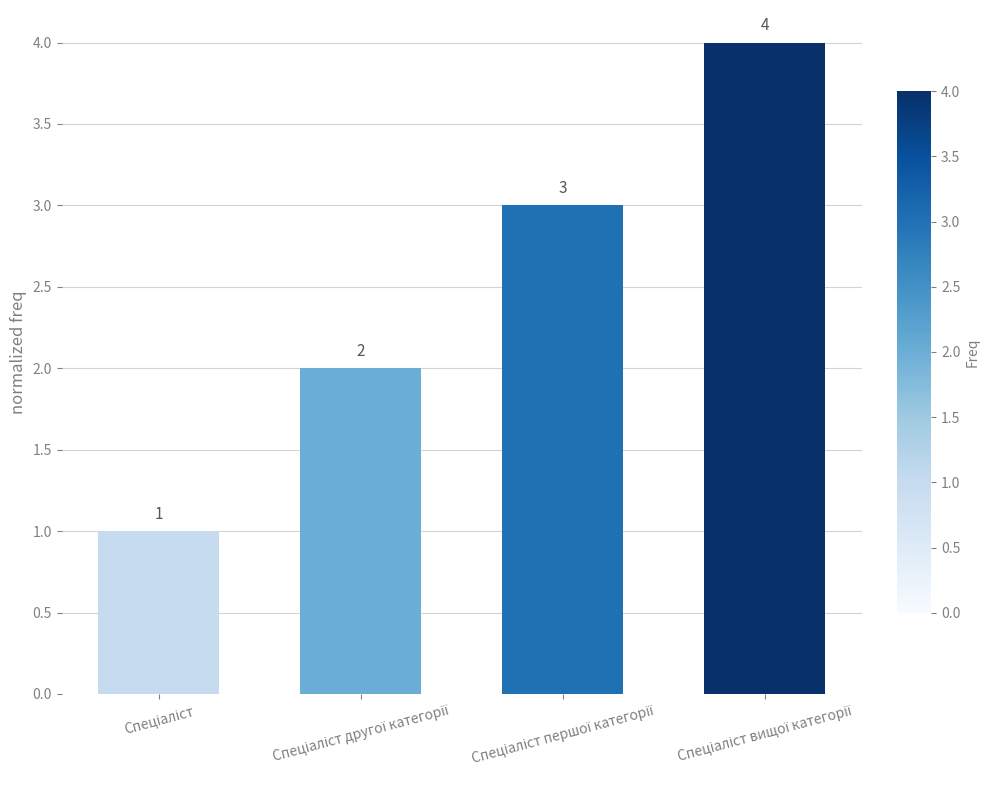

What is the value of the 2nd bar from the left?

2